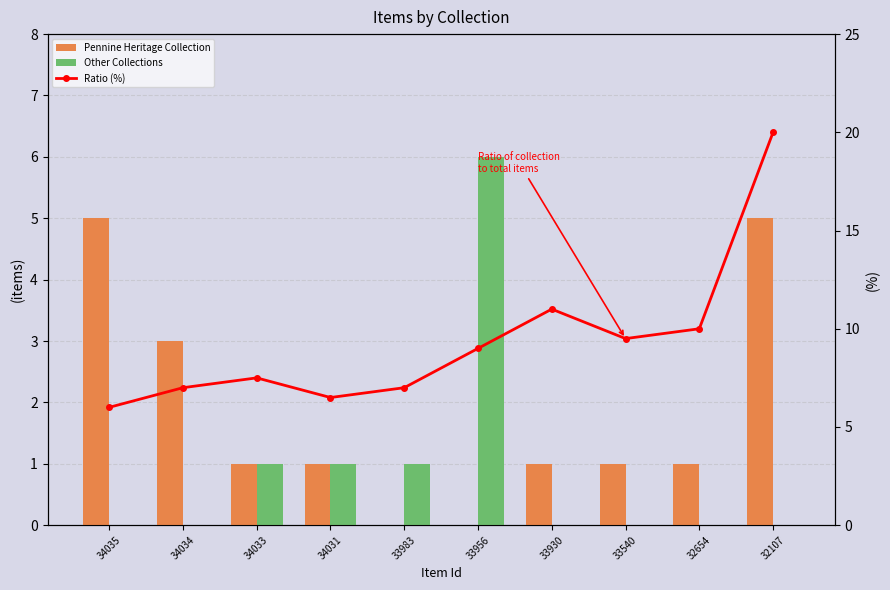

What is the difference between the maximum and second lowest values in the Ratio (%) series?

13.5